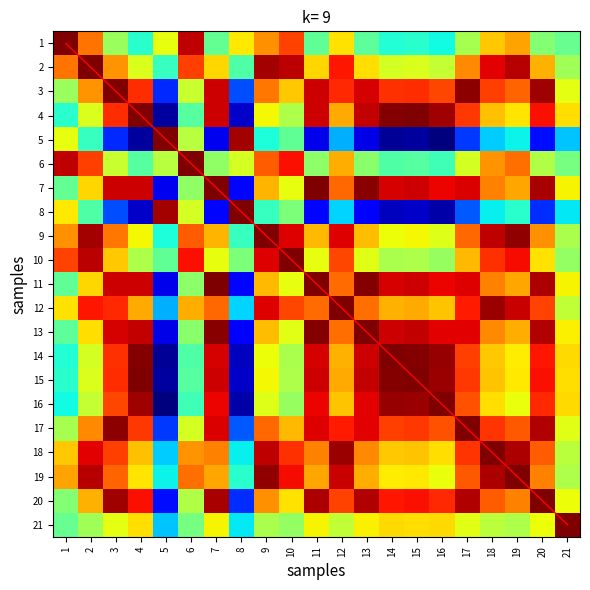

Rank the categories by 21 value from highest to lowest.

21, 16, 14, 15, 4, 13, 11, 7, 20, 3, 17, 12, 18, 19, 9, 2, 10, 6, 1, 8, 5